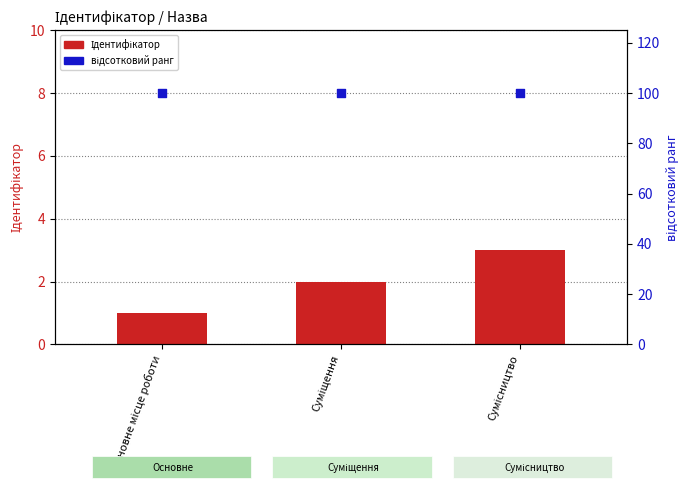

Which series reaches the maximum Y coordinate?

відсотковий ранг